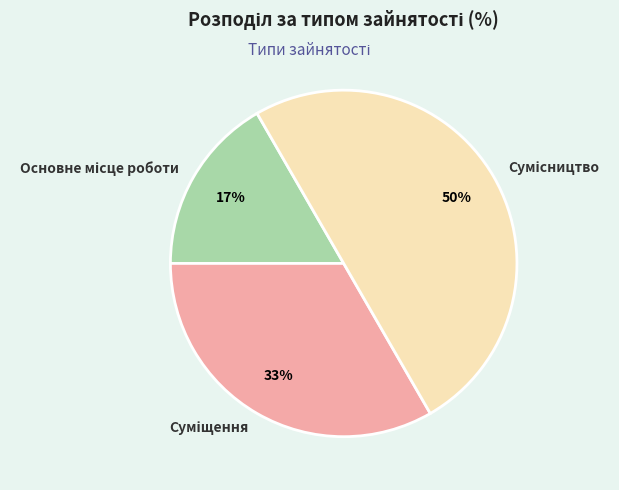

To the nearest percent, what is the average slice percentage?

33%